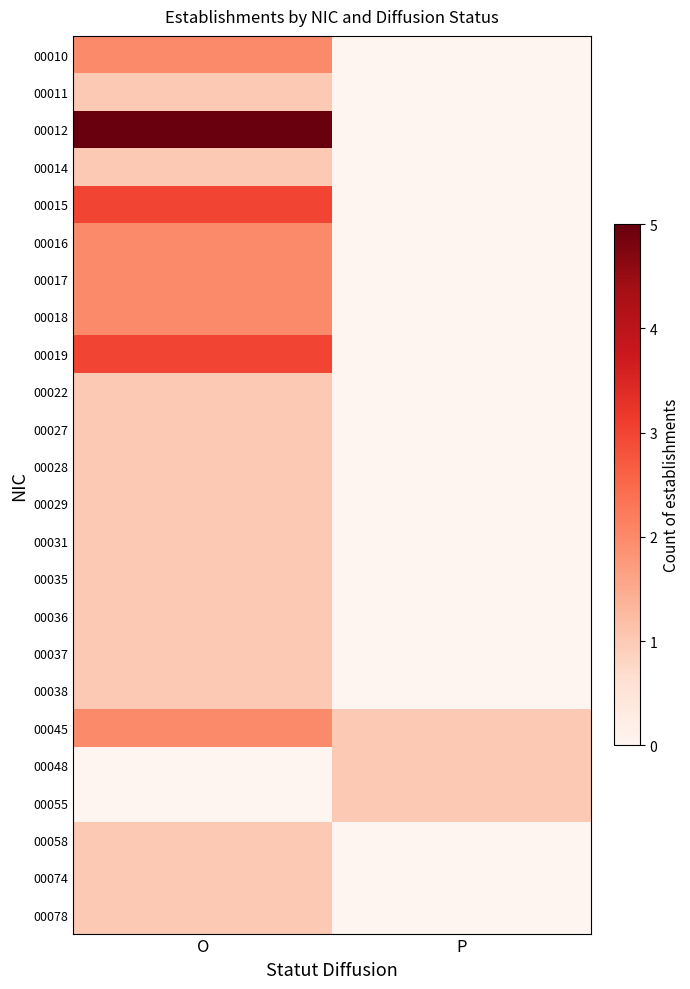

Reading left to right, extract all data points from this chart.

00010: O=2	P=0
00011: O=1	P=0
00012: O=5	P=0
00014: O=1	P=0
00015: O=3	P=0
00016: O=2	P=0
00017: O=2	P=0
00018: O=2	P=0
00019: O=3	P=0
00022: O=1	P=0
00027: O=1	P=0
00028: O=1	P=0
00029: O=1	P=0
00031: O=1	P=0
00035: O=1	P=0
00036: O=1	P=0
00037: O=1	P=0
00038: O=1	P=0
00045: O=2	P=1
00048: O=0	P=1
00055: O=0	P=1
00058: O=1	P=0
00074: O=1	P=0
00078: O=1	P=0